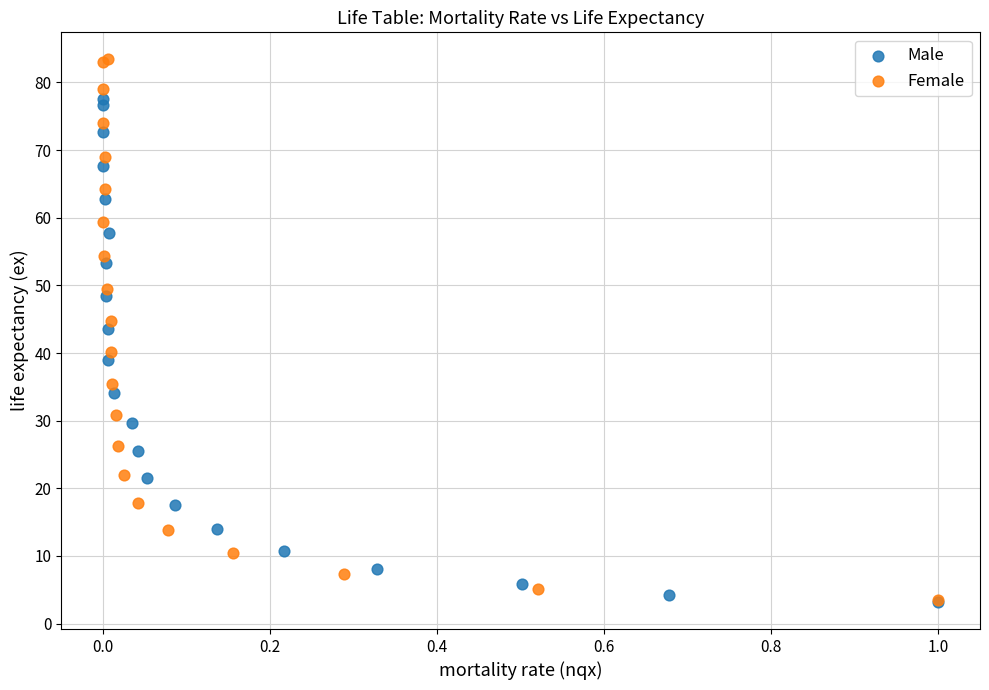

Which series has the widest spread of Y values?

Female